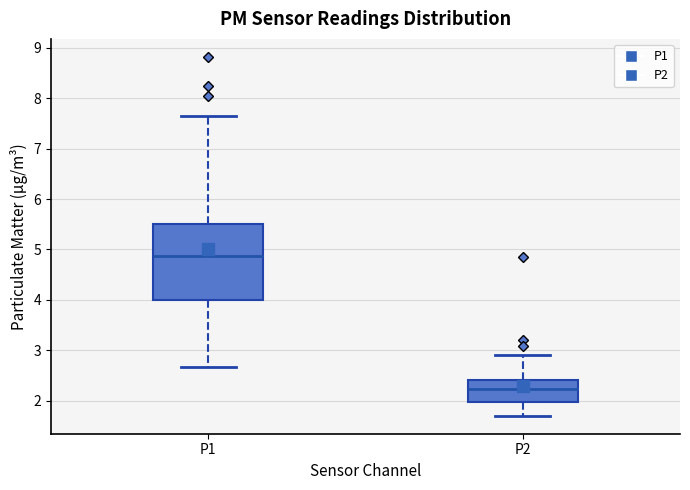

Reading left to right, read every box against the y-axis: the position of its median line, the range the box covers, and the ends of its whiskers. The values are not printed on the chart, so give them approximately, as read against the axis.

P1: median 4.9, box 4.0 to 5.5, whiskers 2.7 to 7.7
P2: median 2.2, box 2.0 to 2.4, whiskers 1.7 to 2.9